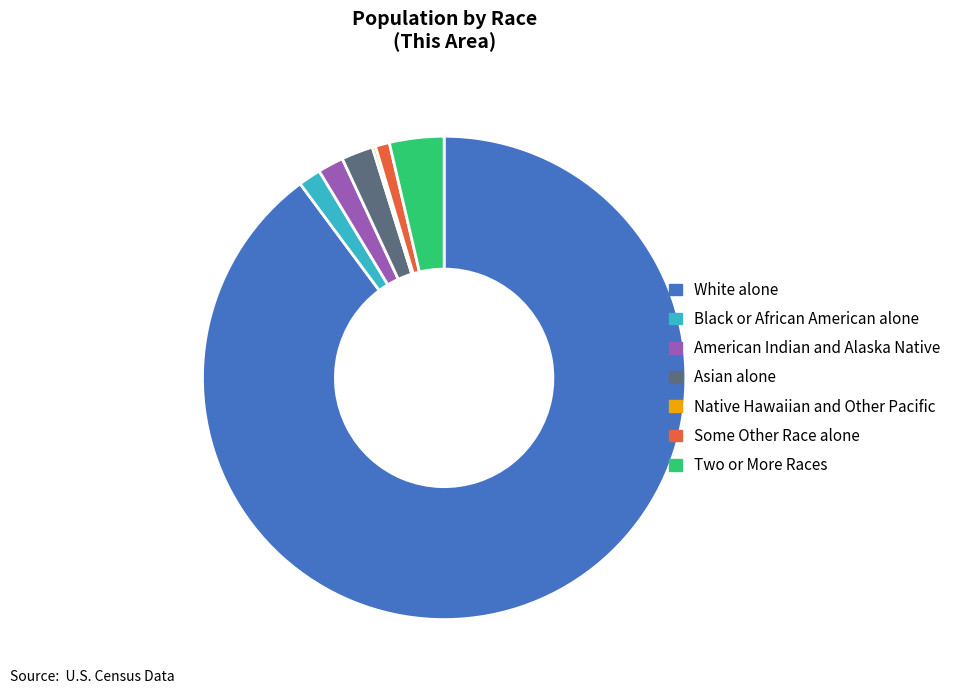

Which slice is the largest?

White alone